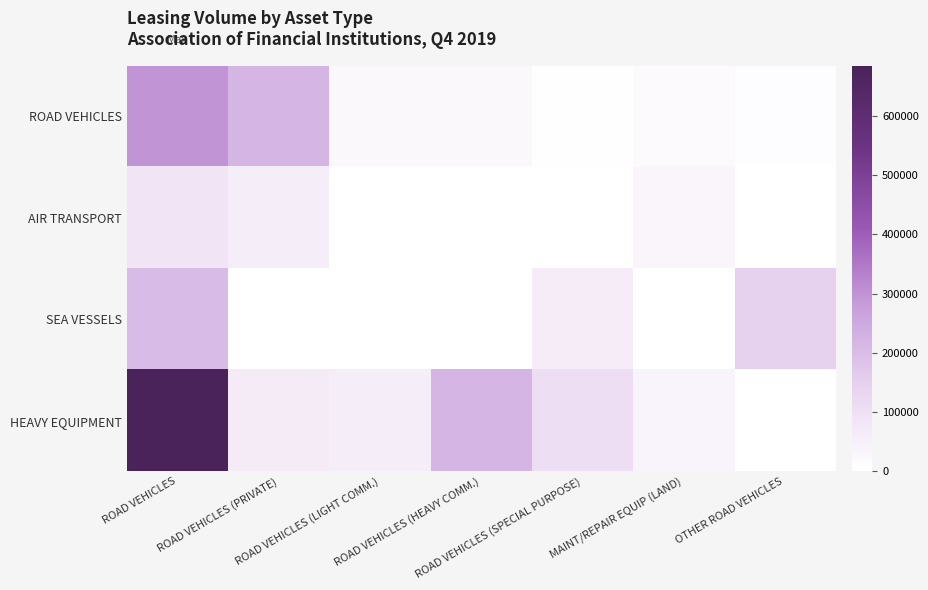

What is the spread (max minus min) of values at OTHER ROAD VEHICLES?

143420.3